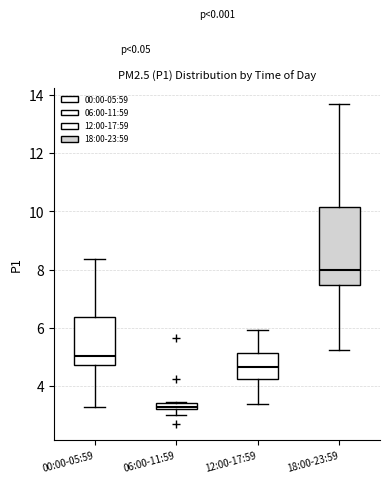

Comparing the boxes themselves (not the whiskers), which one is the tallest?

18:00-23:59